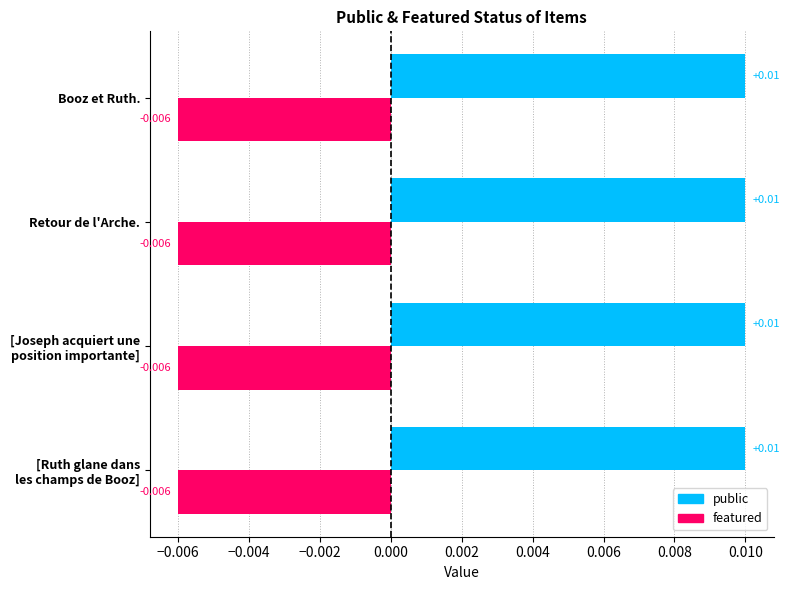

What is the label of the 2nd bar from the right?

Retour de l'Arche.